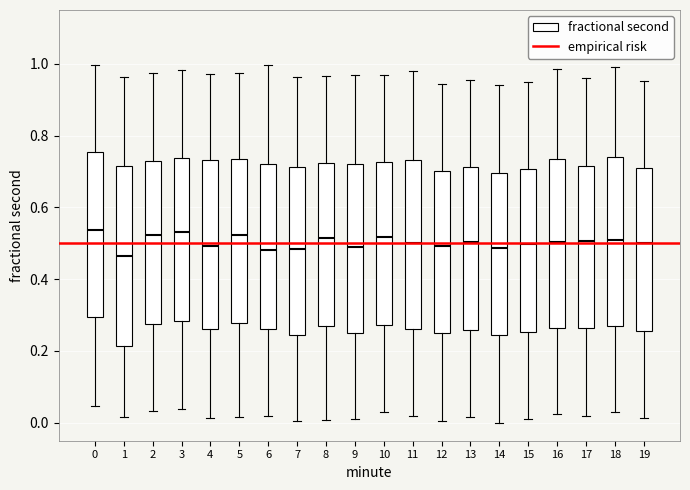

Reading left to right, transcribe this box plot: for each box, give where its median line is, the range the box spans, and where its two whiskers end, as read against the y-axis. The values are not printed on the chart, so give them approximately, as read against the axis.

0: median 0.54, box 0.30 to 0.76, whiskers 0.04 to 1.00
1: median 0.46, box 0.22 to 0.72, whiskers 0.02 to 0.96
2: median 0.52, box 0.28 to 0.72, whiskers 0.04 to 0.98
3: median 0.54, box 0.28 to 0.74, whiskers 0.04 to 0.98
4: median 0.50, box 0.26 to 0.74, whiskers 0.02 to 0.98
5: median 0.52, box 0.28 to 0.74, whiskers 0.02 to 0.98
6: median 0.48, box 0.26 to 0.72, whiskers 0.02 to 1.00
7: median 0.48, box 0.24 to 0.72, whiskers 0.00 to 0.96
8: median 0.52, box 0.28 to 0.72, whiskers 0.00 to 0.96
9: median 0.50, box 0.26 to 0.72, whiskers 0.02 to 0.98
10: median 0.52, box 0.28 to 0.72, whiskers 0.04 to 0.98
11: median 0.50, box 0.26 to 0.74, whiskers 0.02 to 0.98
12: median 0.50, box 0.24 to 0.70, whiskers 0.00 to 0.94
13: median 0.50, box 0.26 to 0.72, whiskers 0.02 to 0.96
14: median 0.48, box 0.24 to 0.70, whiskers 0.00 to 0.94
15: median 0.50, box 0.26 to 0.70, whiskers 0.02 to 0.96
16: median 0.50, box 0.26 to 0.74, whiskers 0.02 to 0.98
17: median 0.50, box 0.26 to 0.72, whiskers 0.02 to 0.96
18: median 0.52, box 0.28 to 0.74, whiskers 0.04 to 1.00
19: median 0.50, box 0.26 to 0.70, whiskers 0.02 to 0.96